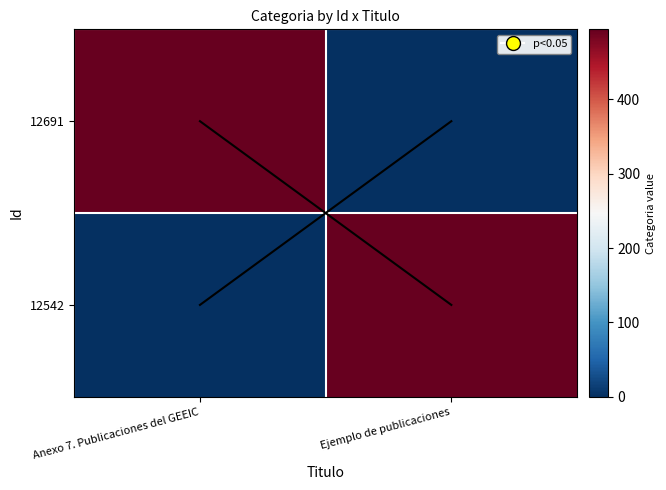

Which series changed the most between Anexo 7. Publicaciones del GEEIC and Ejemplo de publicaciones?

12691